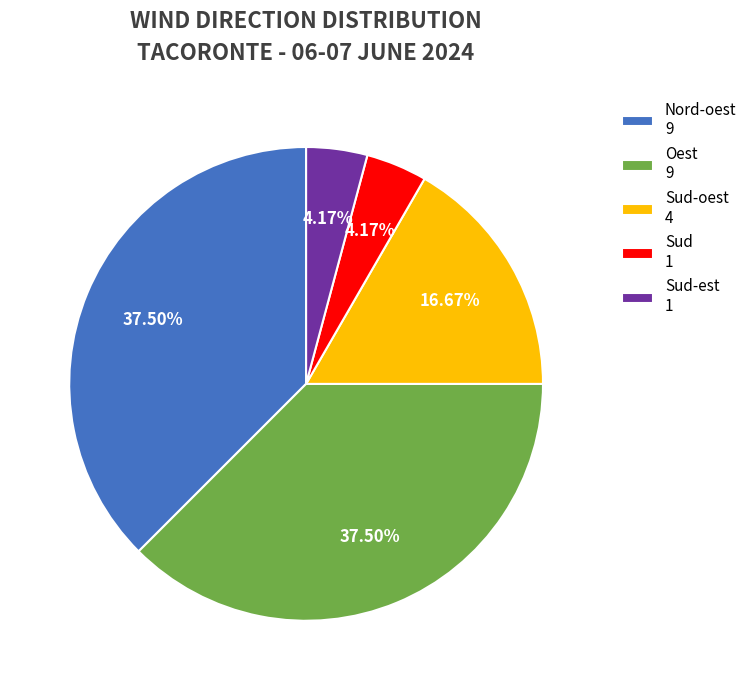

Does any single category account for the majority?

No